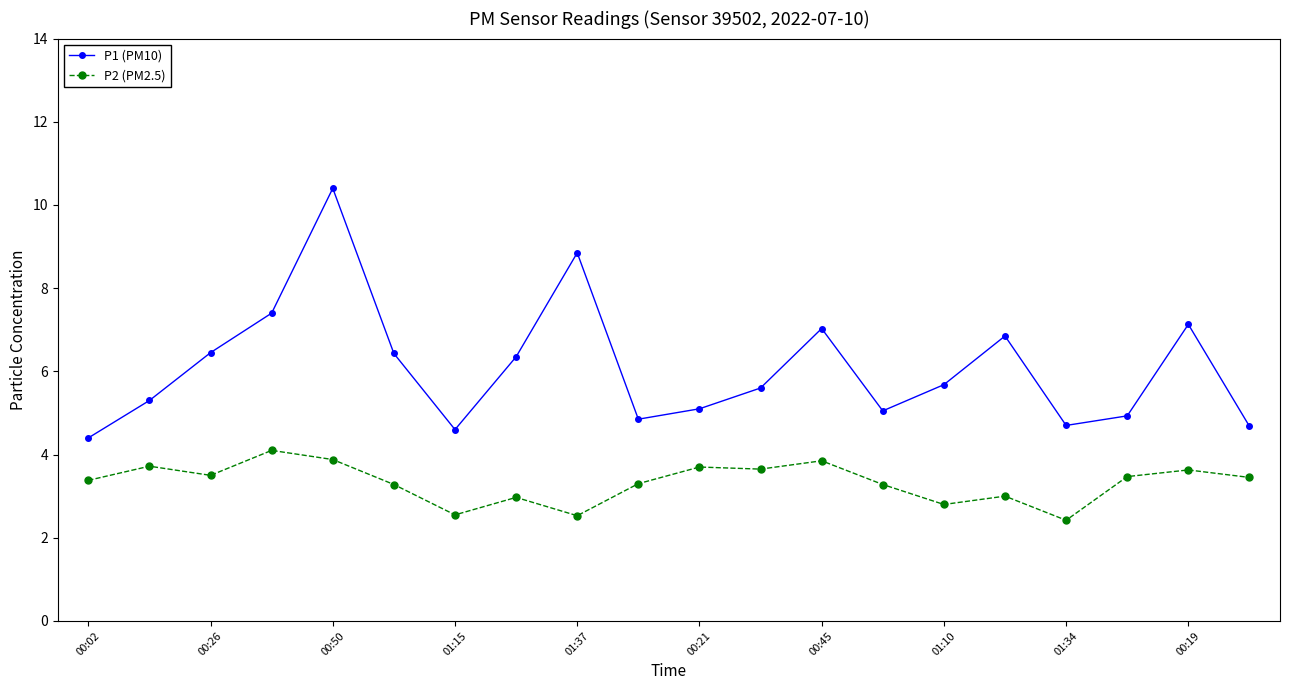

Does the chart have visible grid lines?

No